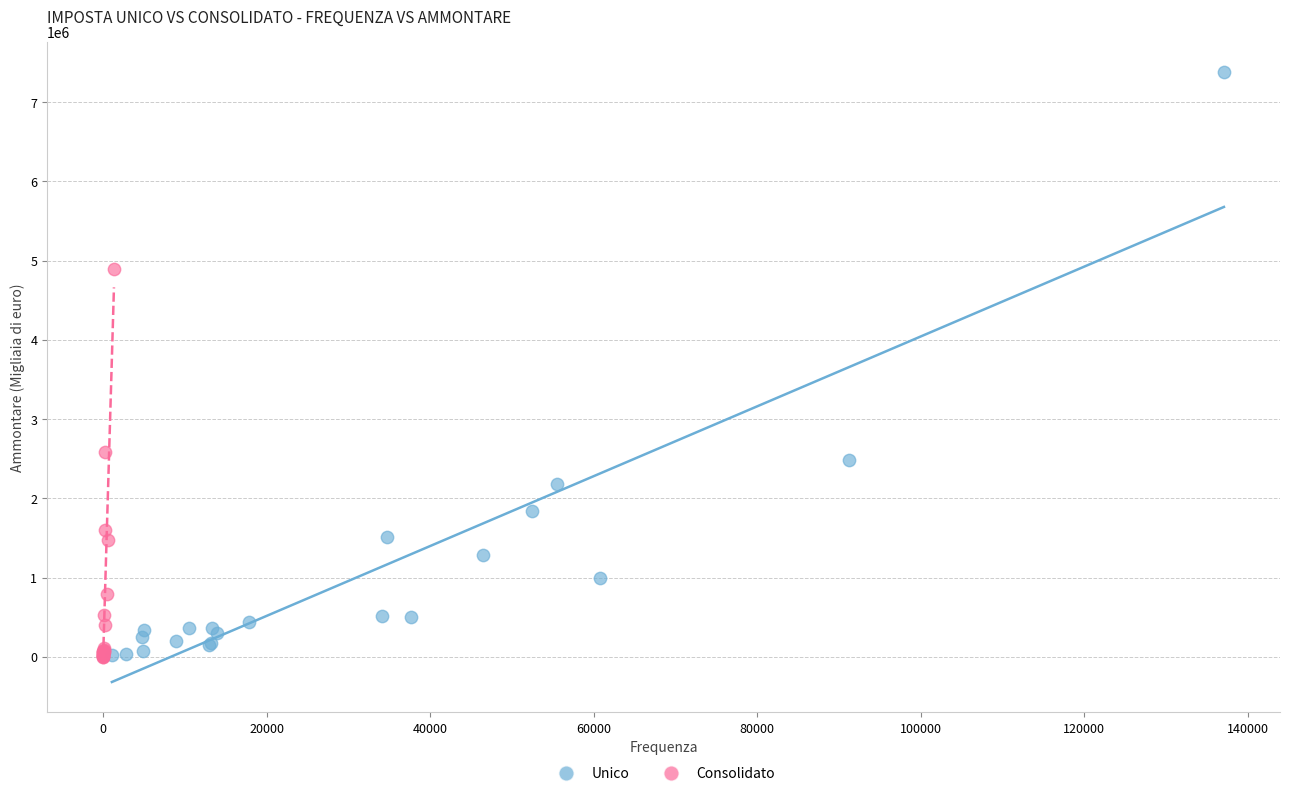

Which series reaches the maximum Y coordinate?

Unico